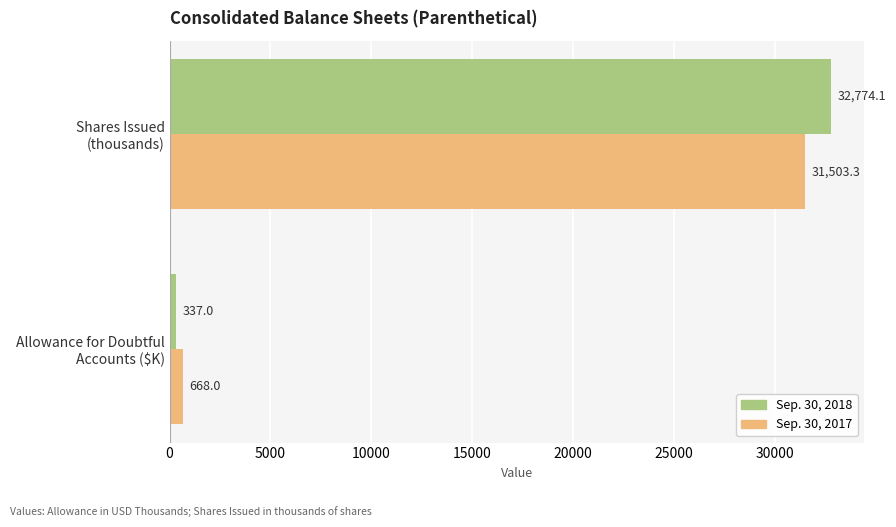

What is the sum of all Sep. 30, 2017 values?

32171.3